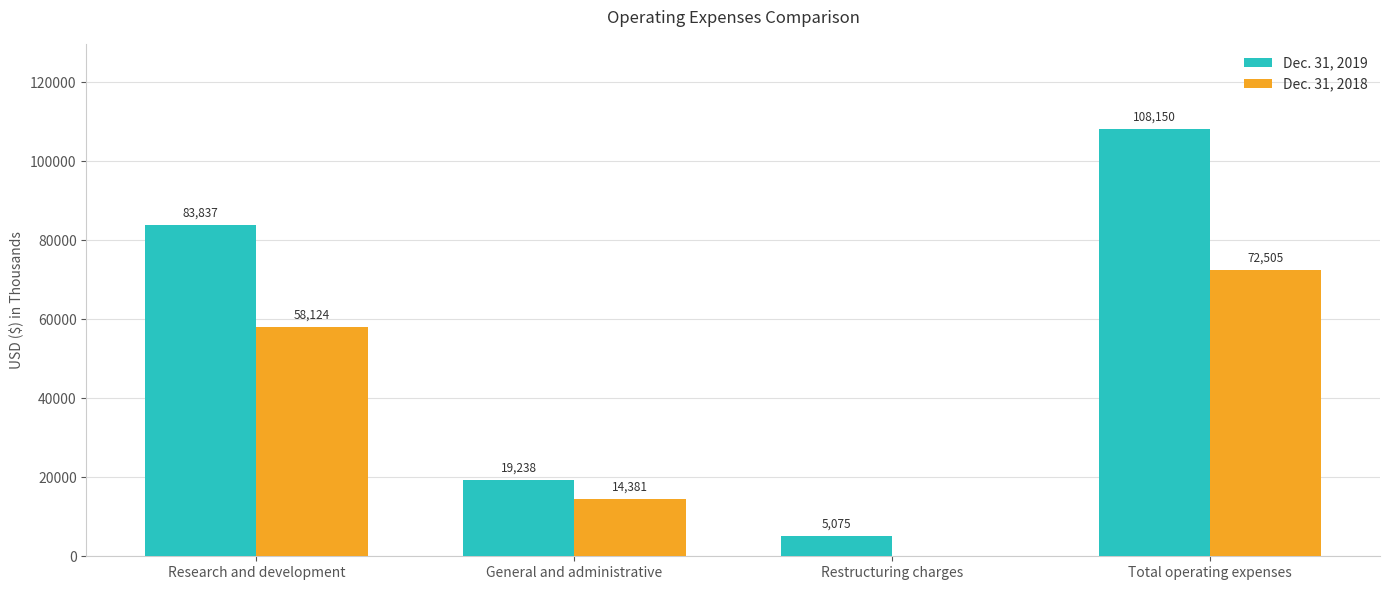

Which series has the largest total across all categories?

Dec. 31, 2019